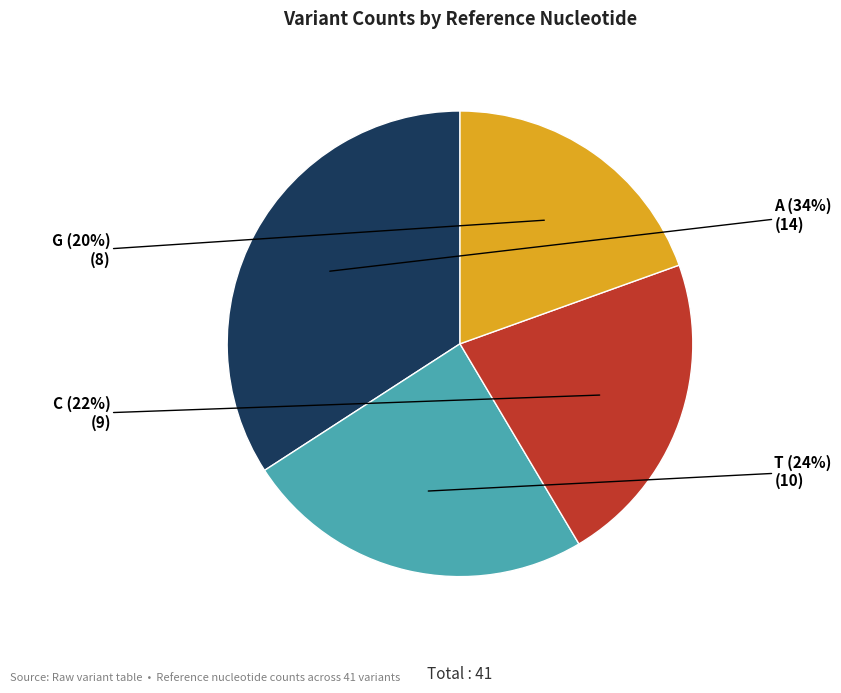

Does any single category account for the majority?

No